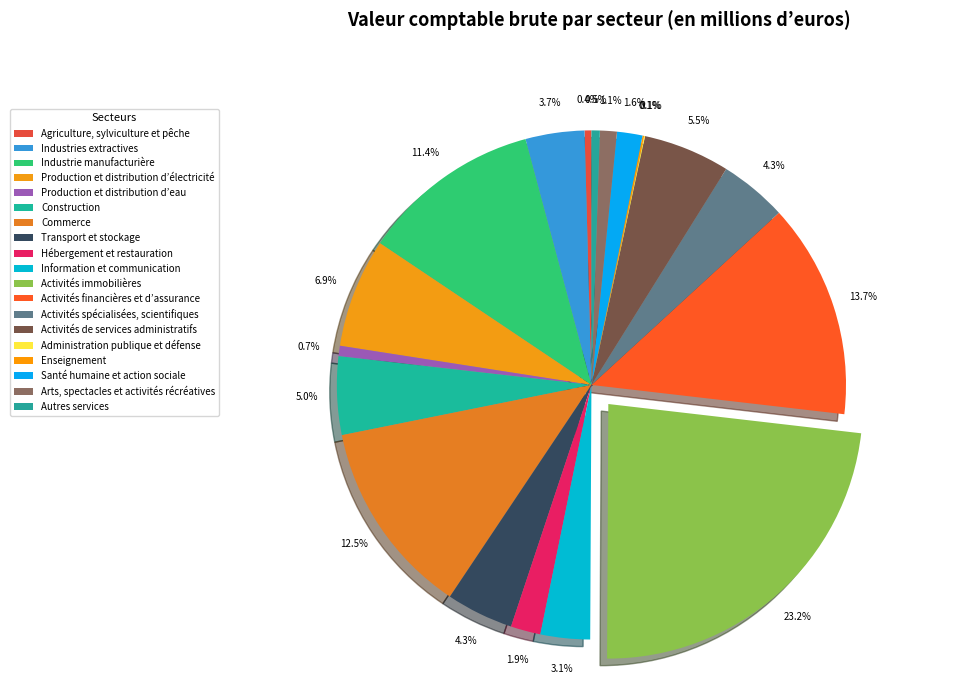

Which slice is the largest?

Activités immobilières